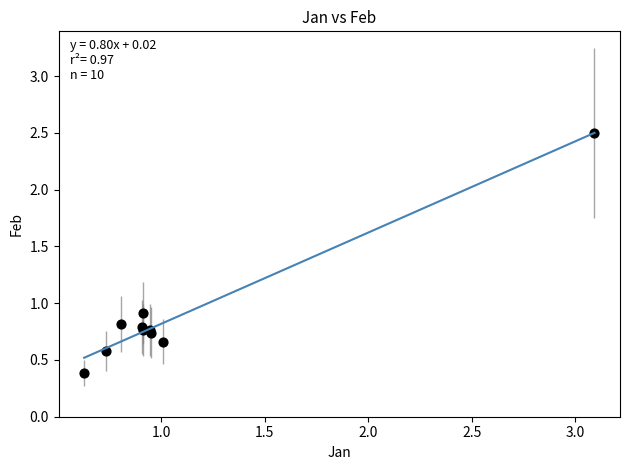

What Y value in the scatter plot is closest to 1?

0.9